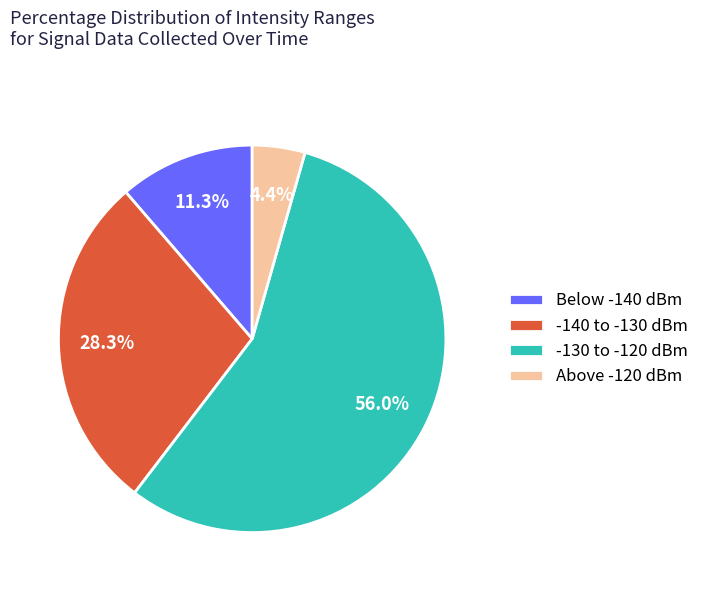

Which has a higher value, Below -140 dBm or -130 to -120 dBm?

-130 to -120 dBm